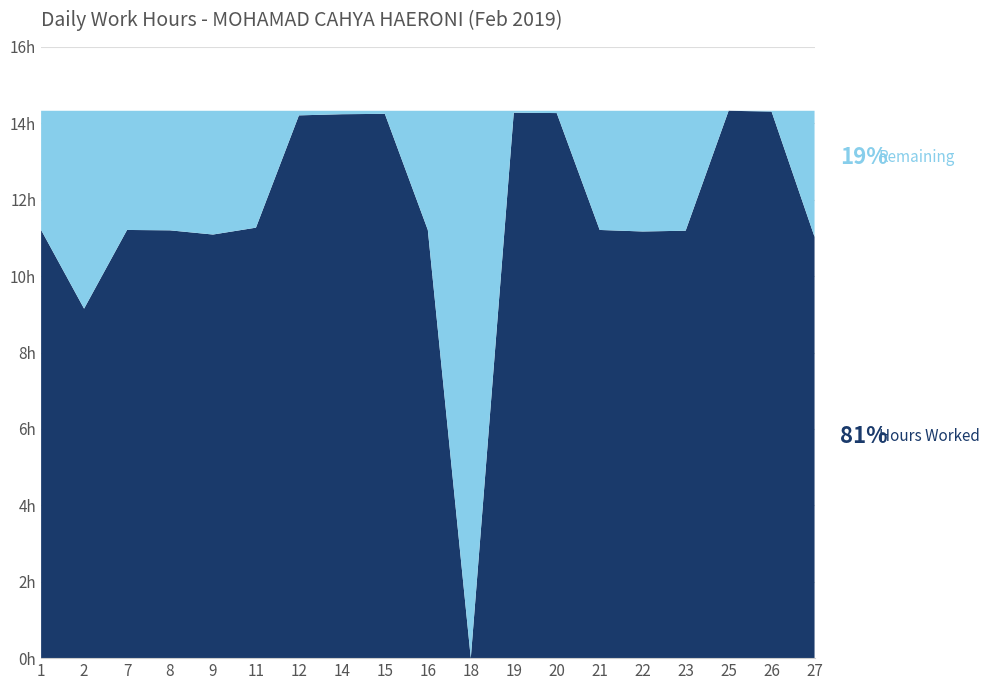

True or false: Hours Worked and Max Hours intersect in this chart.

False